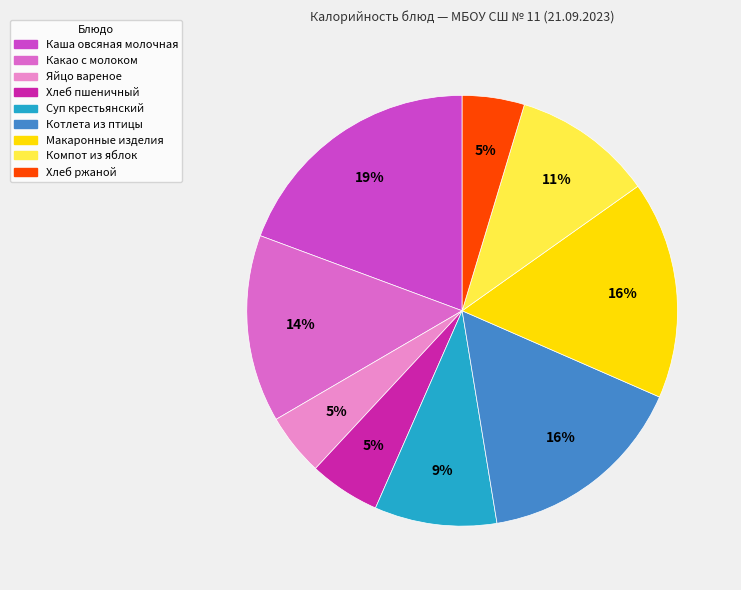

Count the number of slices in the pie.

9